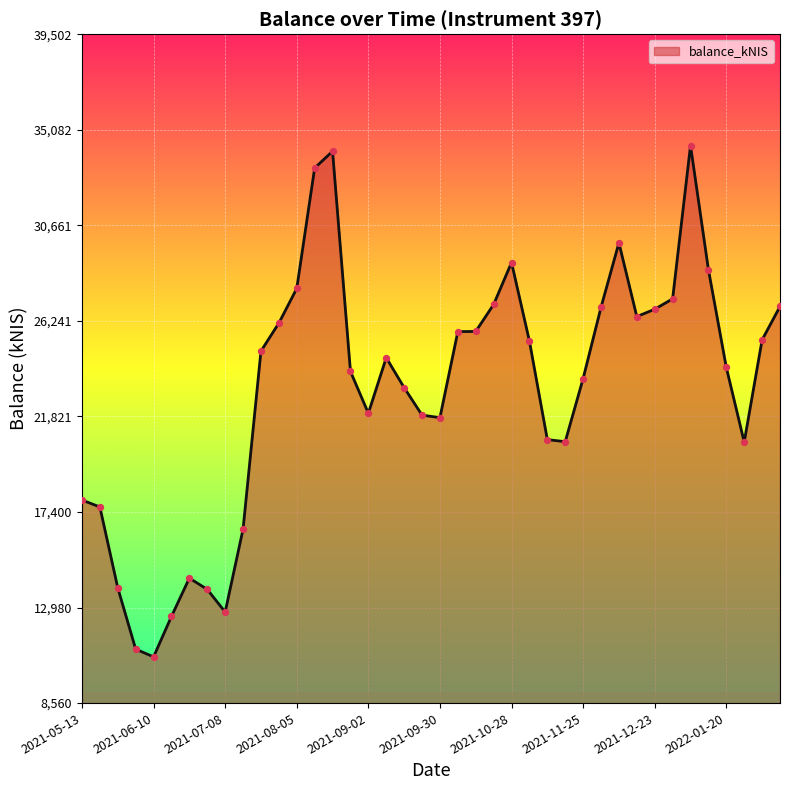

What is the difference between the maximum and minimum values?

23649.7